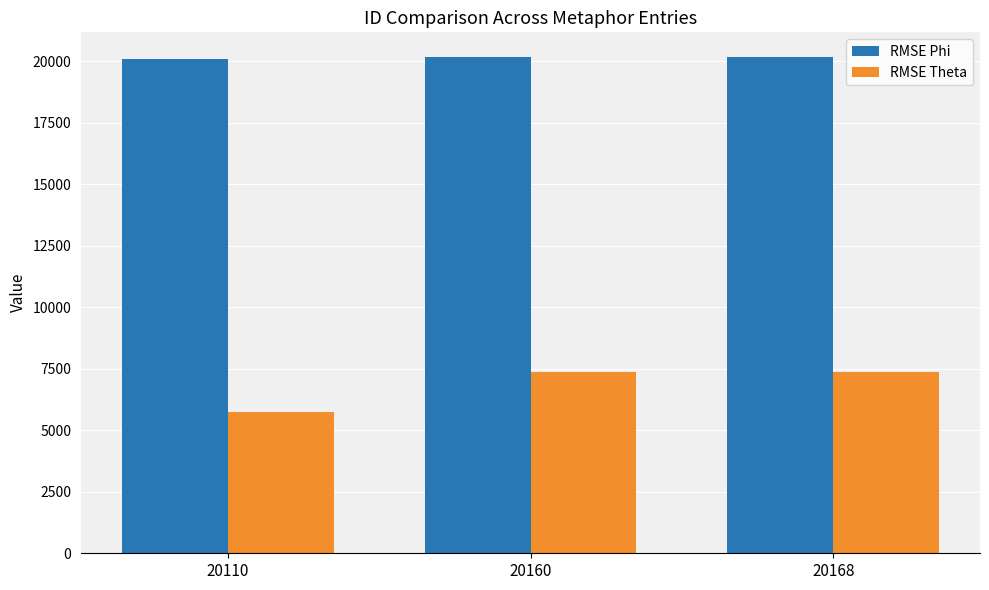

Which category has the lowest value across all series?

20110